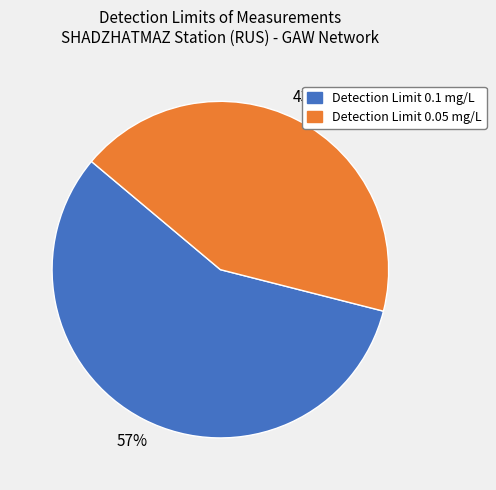

To the nearest percent, what is the average slice percentage?

50%